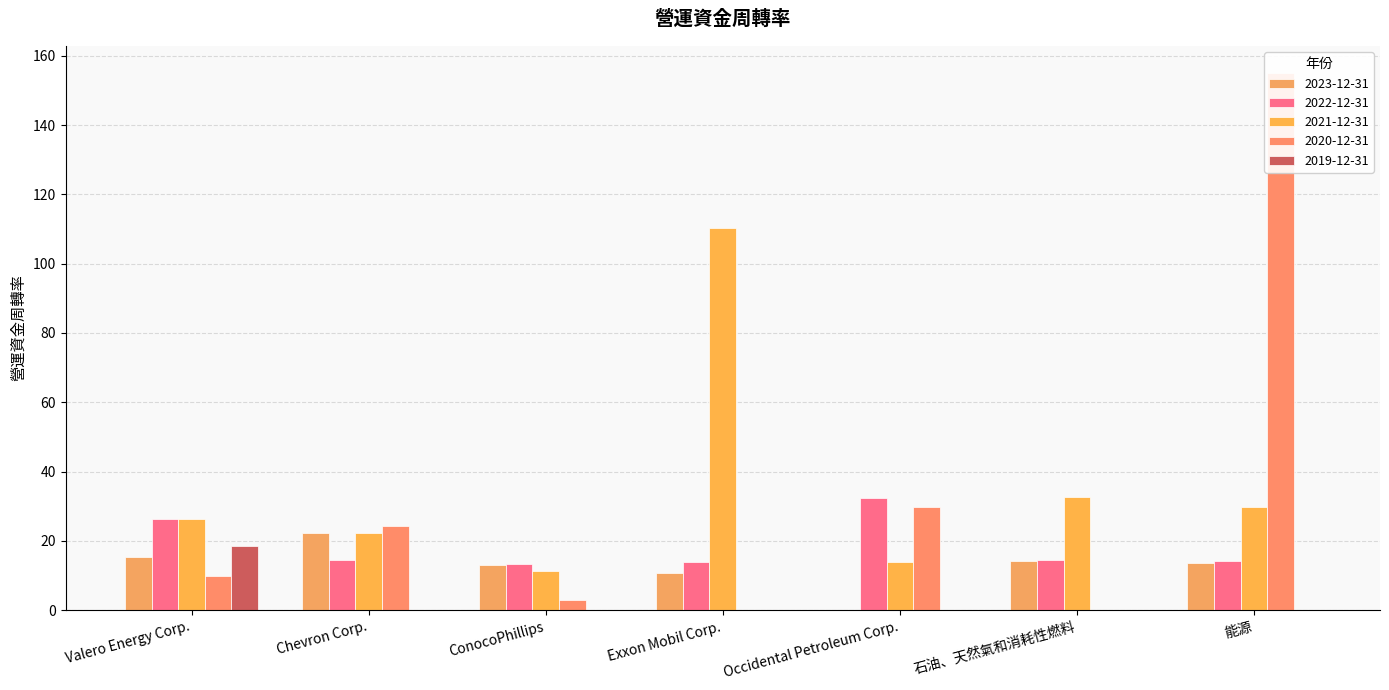

What is the spread (max minus min) of values at 石油、天然氣和消耗性燃料?

32.8